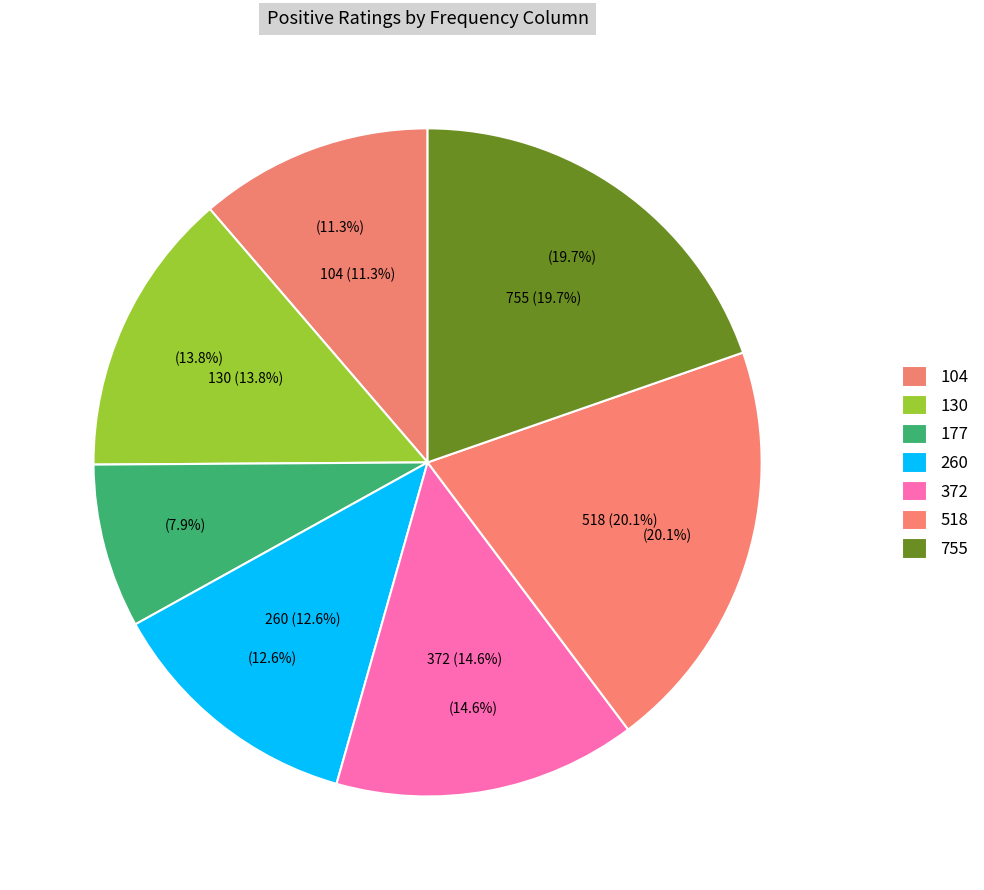

Is 518 the majority of the pie?

No